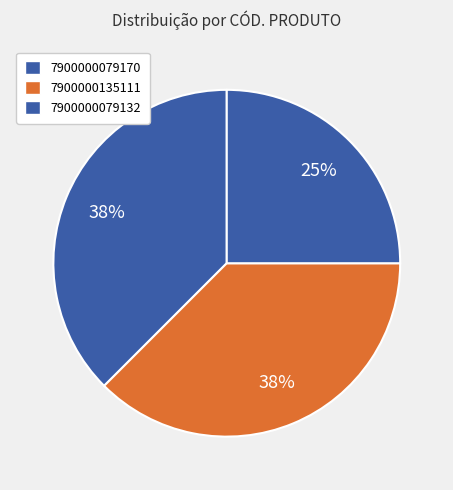

How many slices are in this pie chart?

3